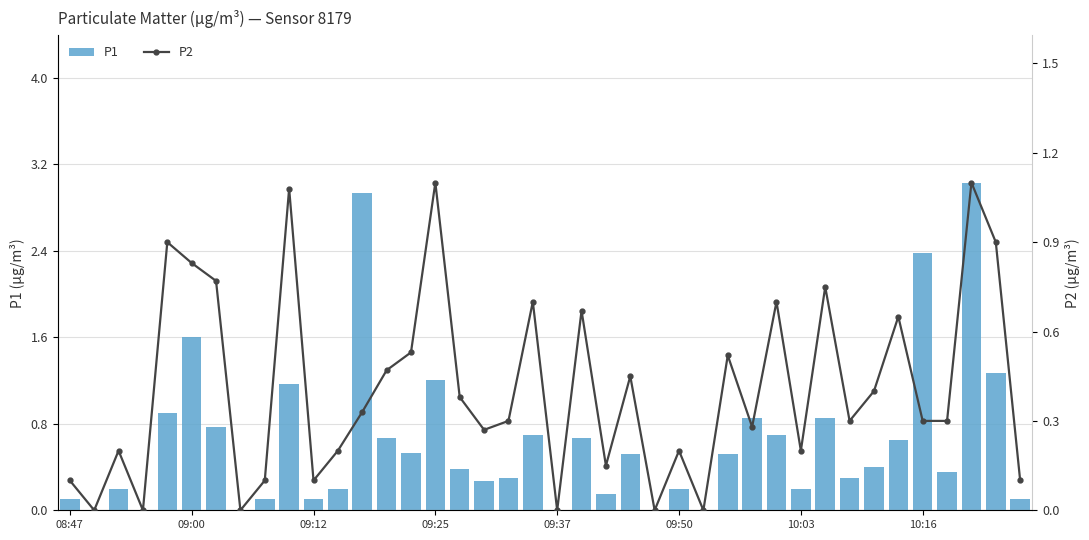

Is it true that P2 equals 0.2 at 13?

False